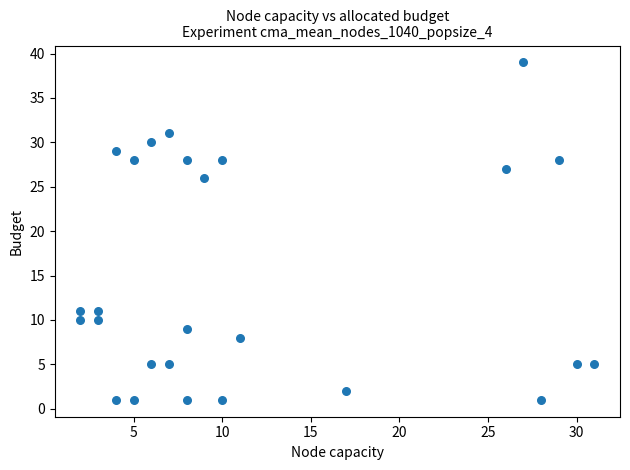

What is the range of X values (max minus min)?

29